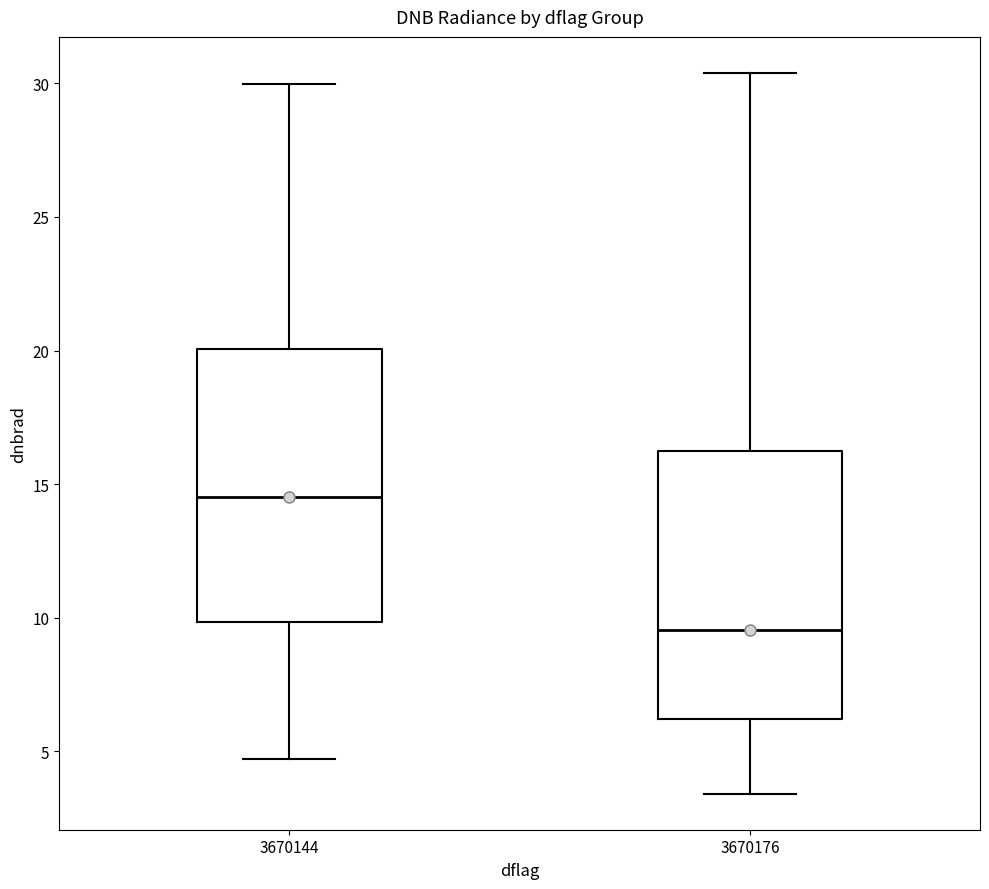

Reading left to right, transcribe this box plot: for each box, give where its median line is, the range the box spans, and where its two whiskers end, as read against the y-axis. The values are not printed on the chart, so give them approximately, as read against the axis.

3670144: median 14.5, box 10.0 to 20.0, whiskers 4.5 to 30.0
3670176: median 9.5, box 6.0 to 16.0, whiskers 3.5 to 30.5